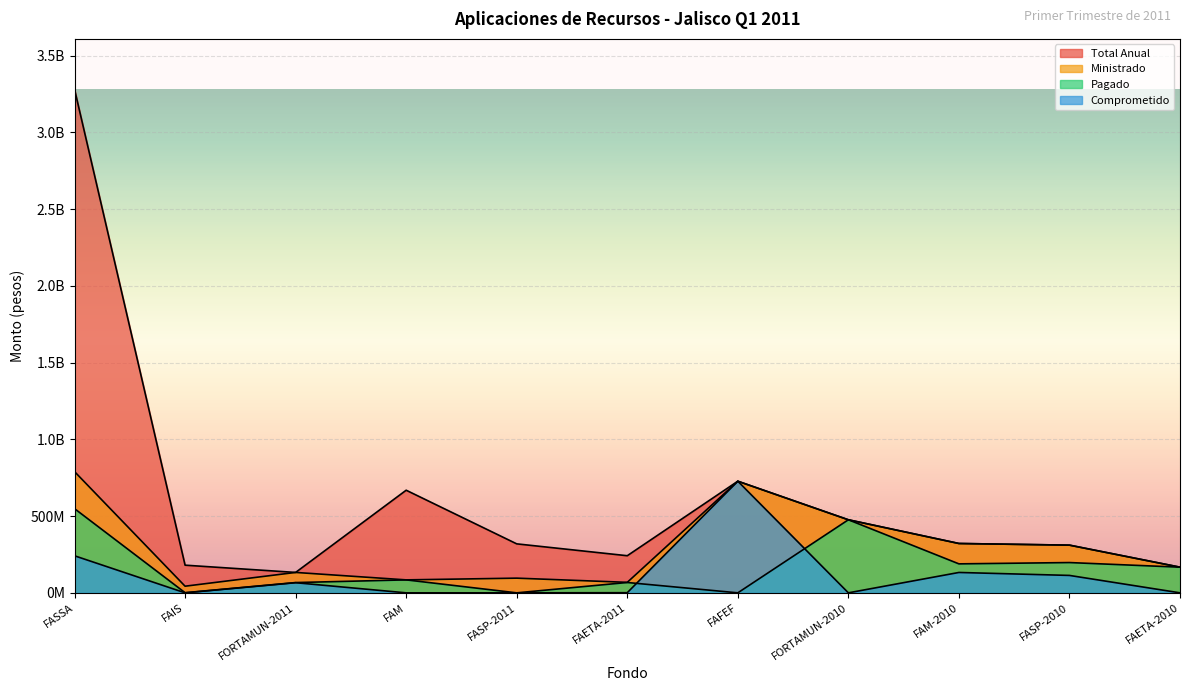

At which category does Comprometido reach its first local peak?

FORTAMUN-2011